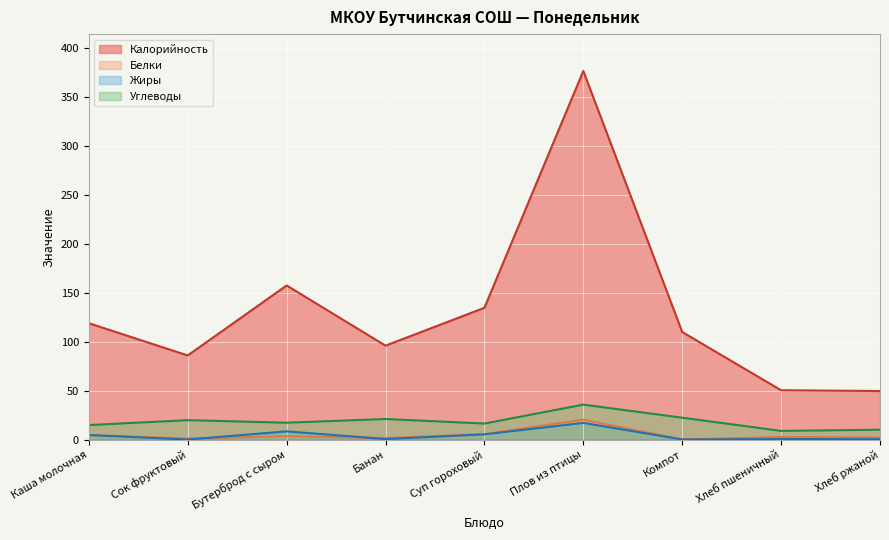

Rank the series at Хлеб ржаной from highest to lowest value.

Калорийность, Углеводы, Белки, Жиры